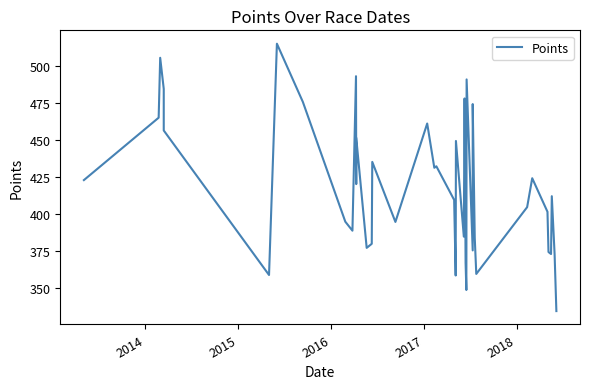

Is this an area chart (filled region under the line)?

No